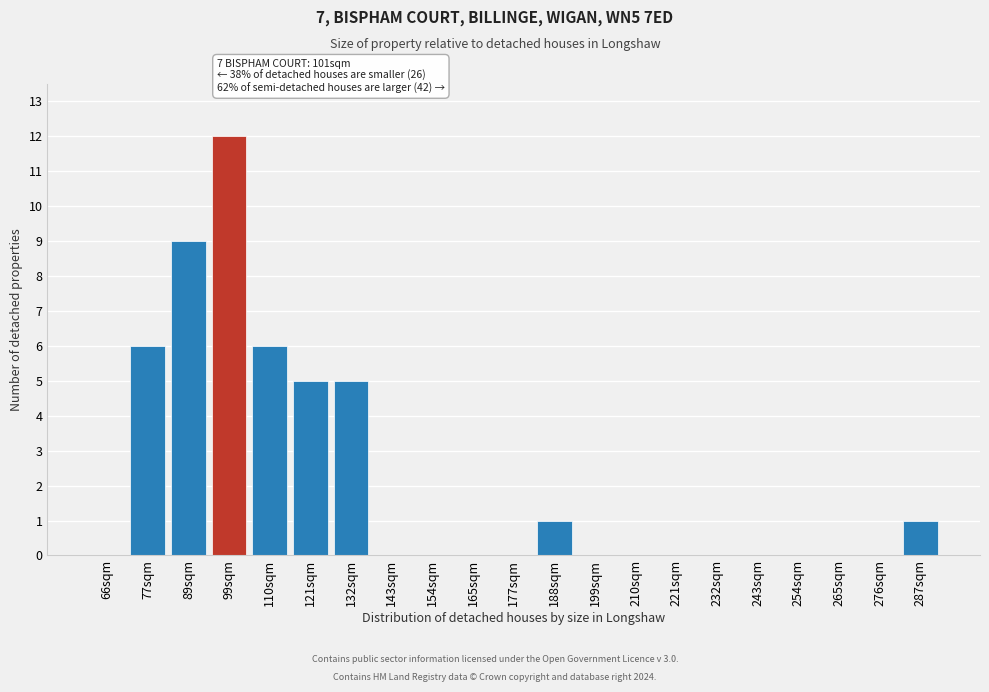

Reading right to left, list all the values displayed in this chart.

287sqm=1	276sqm=0	265sqm=0	254sqm=0	243sqm=0	232sqm=0	221sqm=0	210sqm=0	199sqm=0	188sqm=1	177sqm=0	165sqm=0	154sqm=0	143sqm=0	132sqm=5	121sqm=5	110sqm=6	99sqm=12	89sqm=9	77sqm=6	66sqm=0